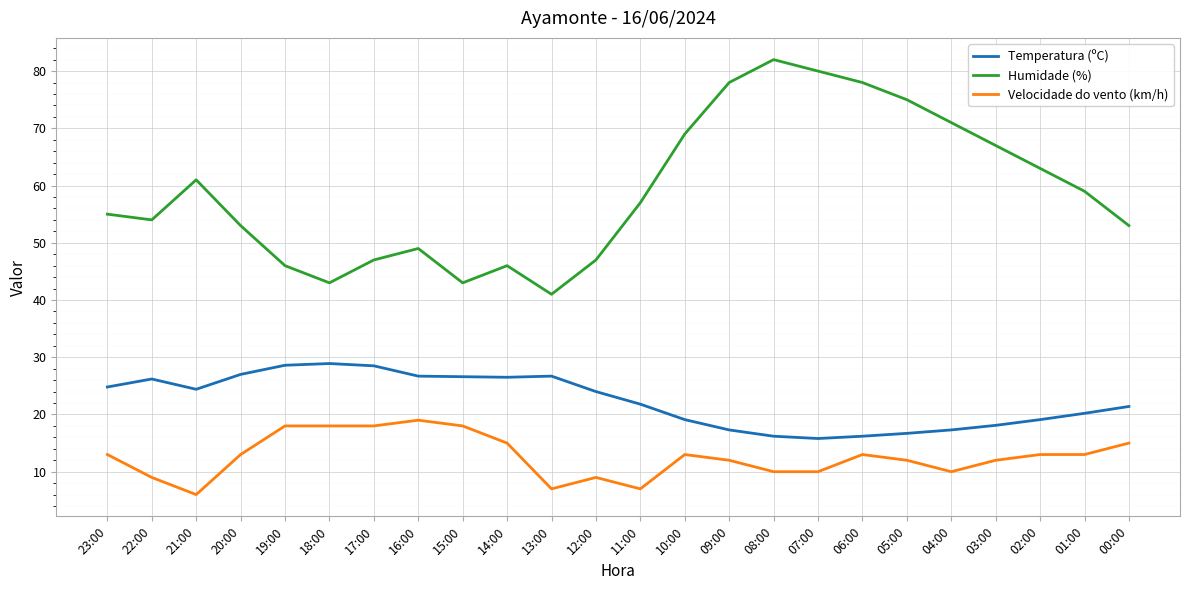

What is the highest value of the Velocidade do vento (km/h) series?

19.0